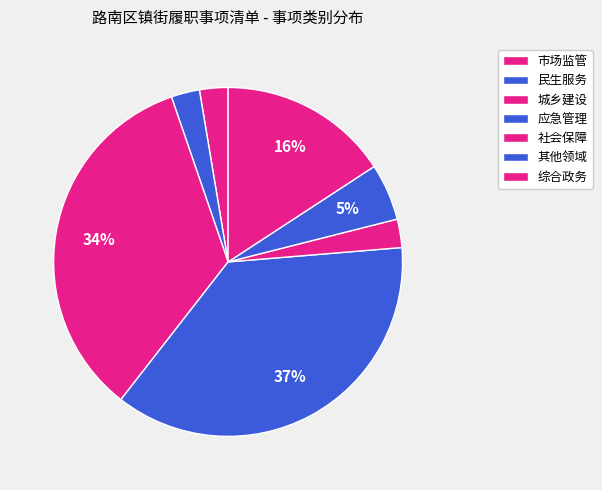

Is there a majority slice in this chart?

No